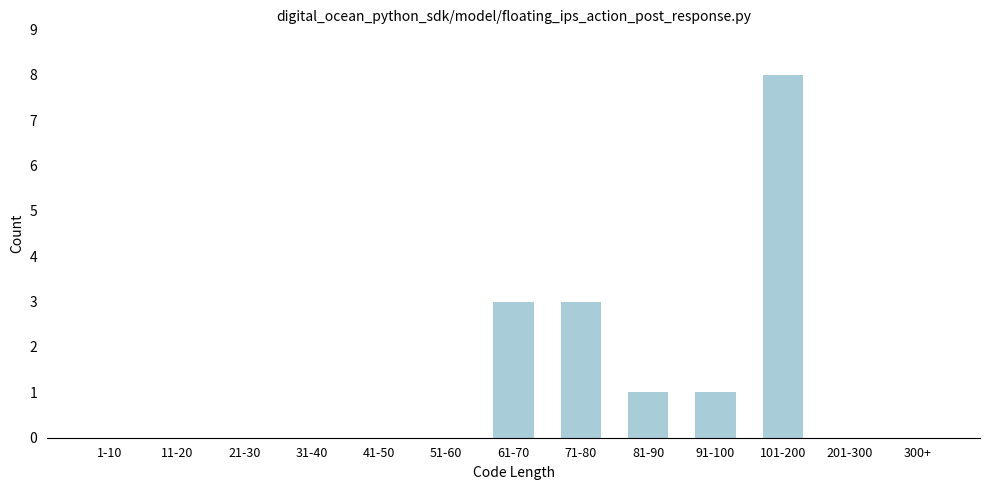

Reading right to left, what are all the values shown in this chart?

300+=0	201-300=0	101-200=8	91-100=1	81-90=1	71-80=3	61-70=3	51-60=0	41-50=0	31-40=0	21-30=0	11-20=0	1-10=0